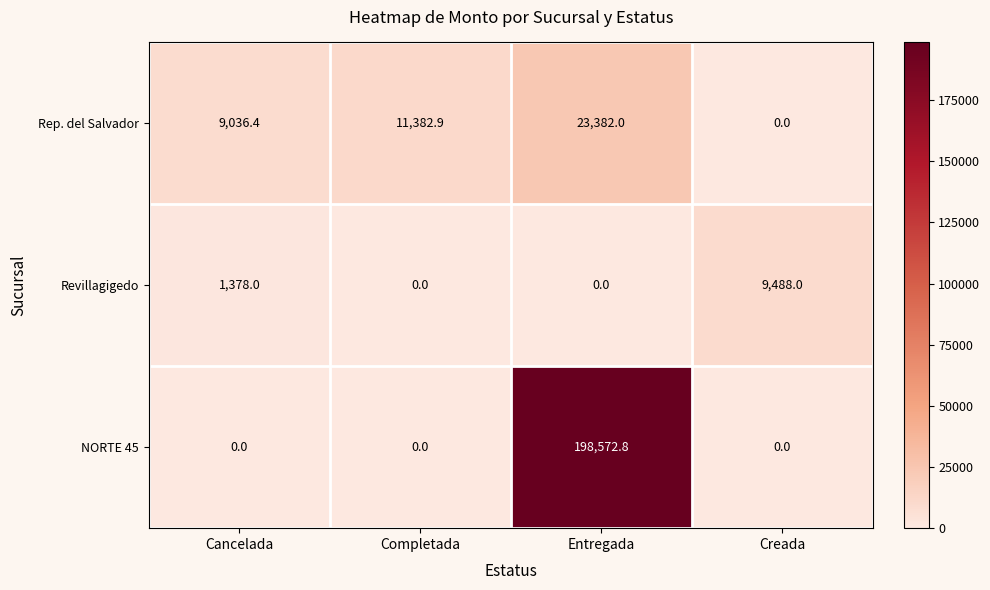

What is the sum of the Rep. del Salvador values at Creada and Completada?

11382.9